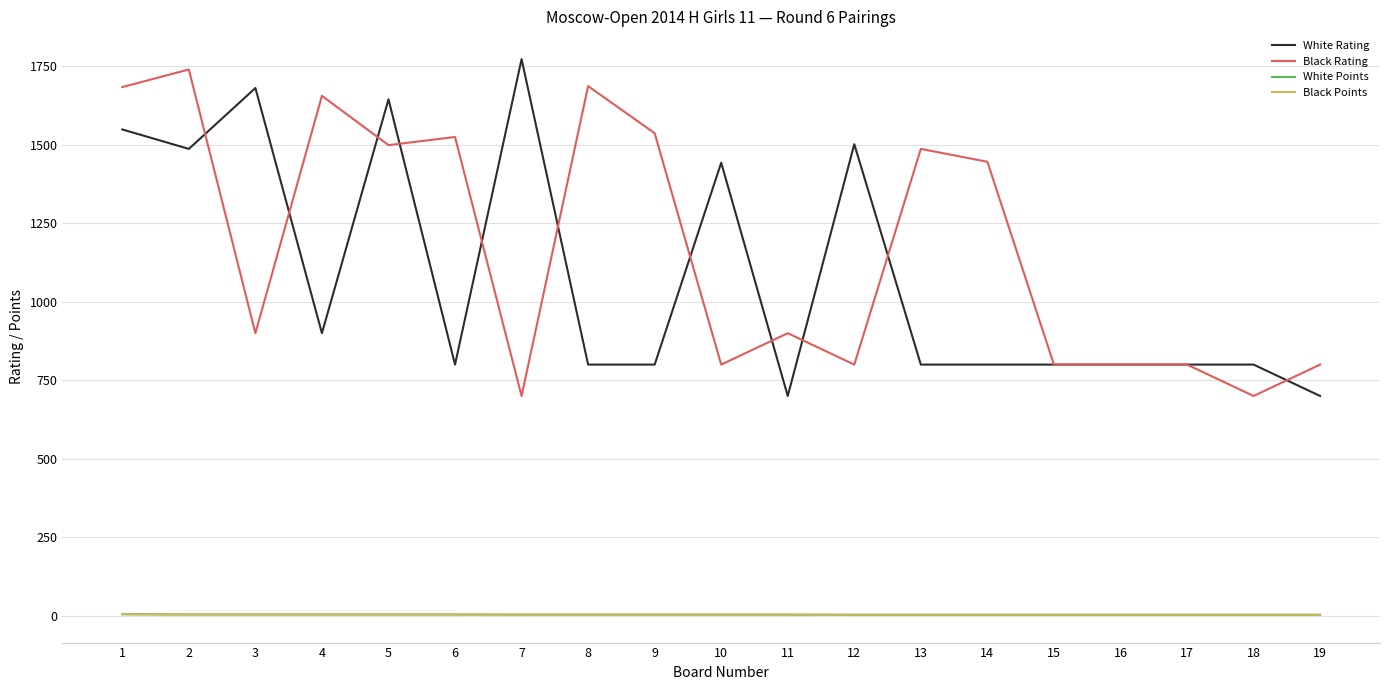

True or false: White Rating and White Points intersect in this chart.

False